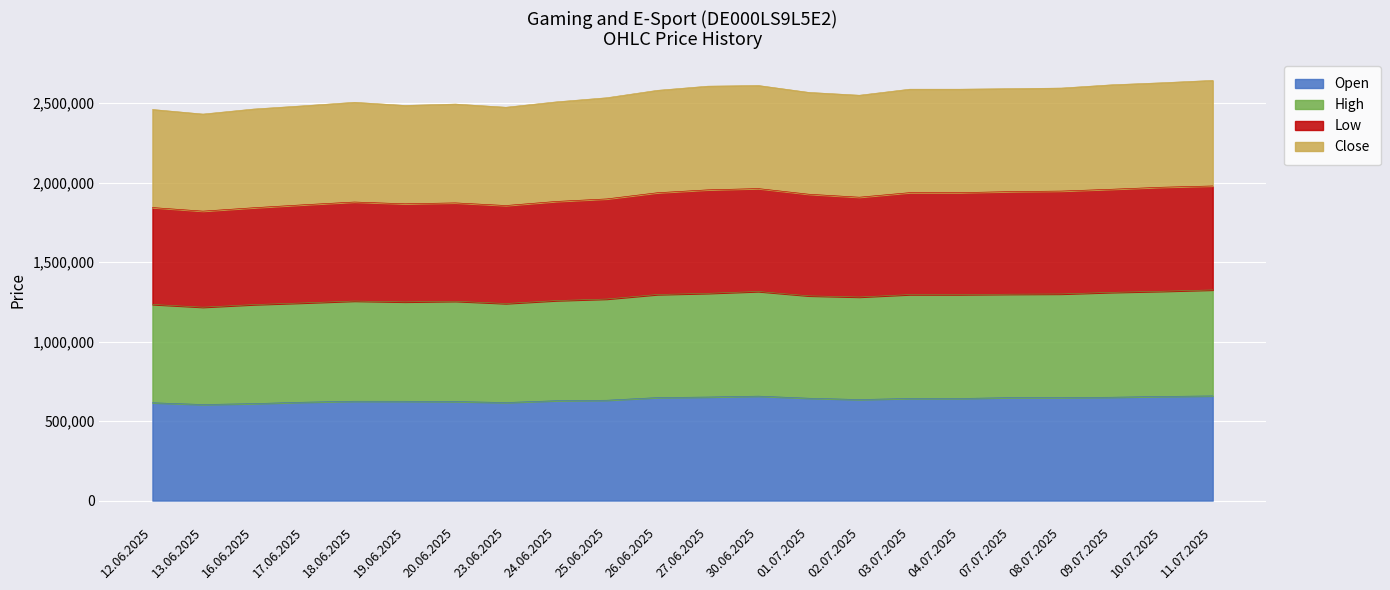

Which category has the highest value in the Open series?

11.07.2025